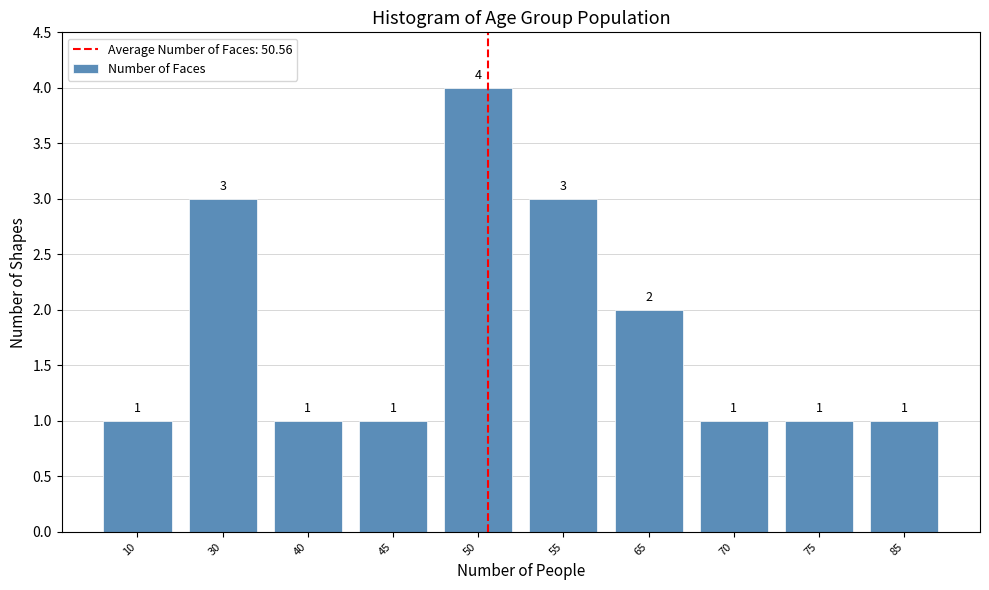

Reading right to left, what are all the values shown in this chart?

1	1	1	2	3	4	1	1	3	1